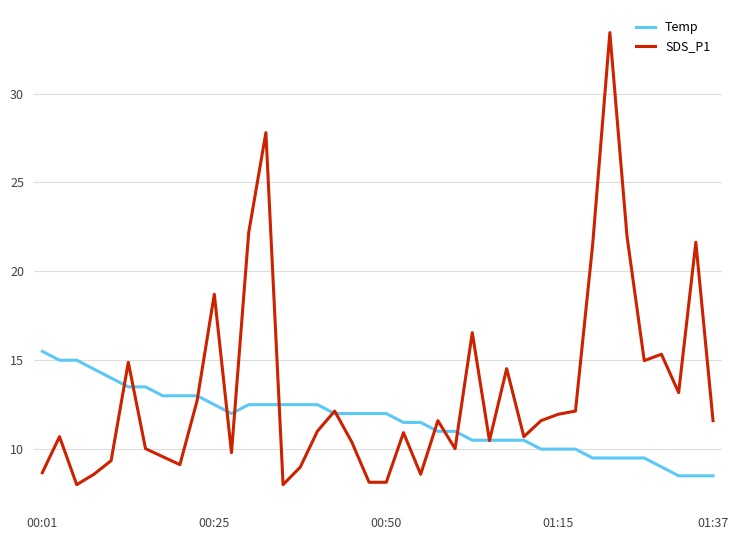

Which series has the largest total across all categories?

SDS_P1